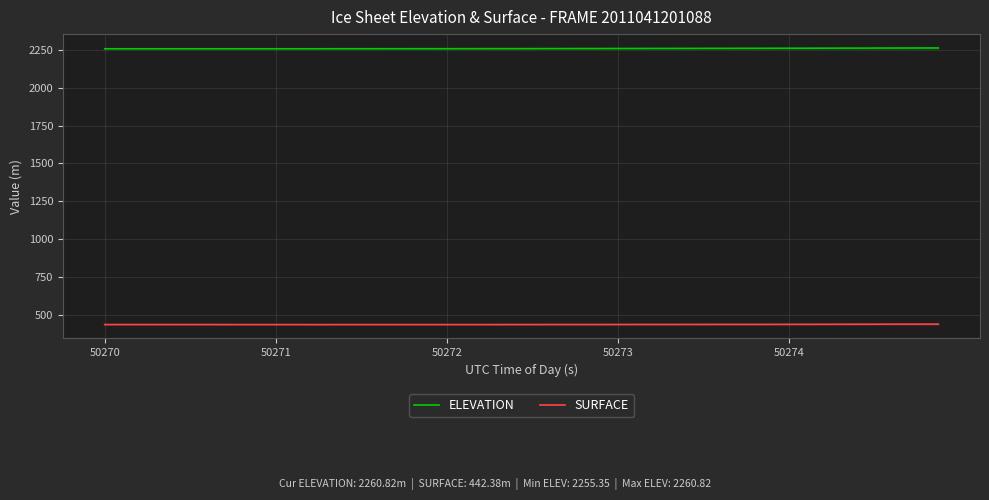

Where is the first local minimum for SURFACE?

10